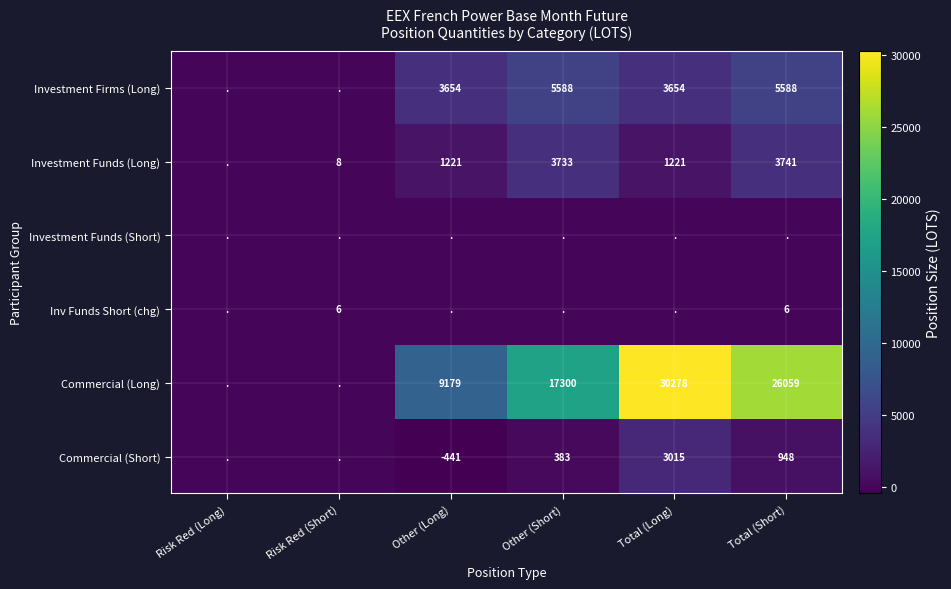

What is the difference between the Commercial (Long) values at Total (Short) and Total (Long)?

4219